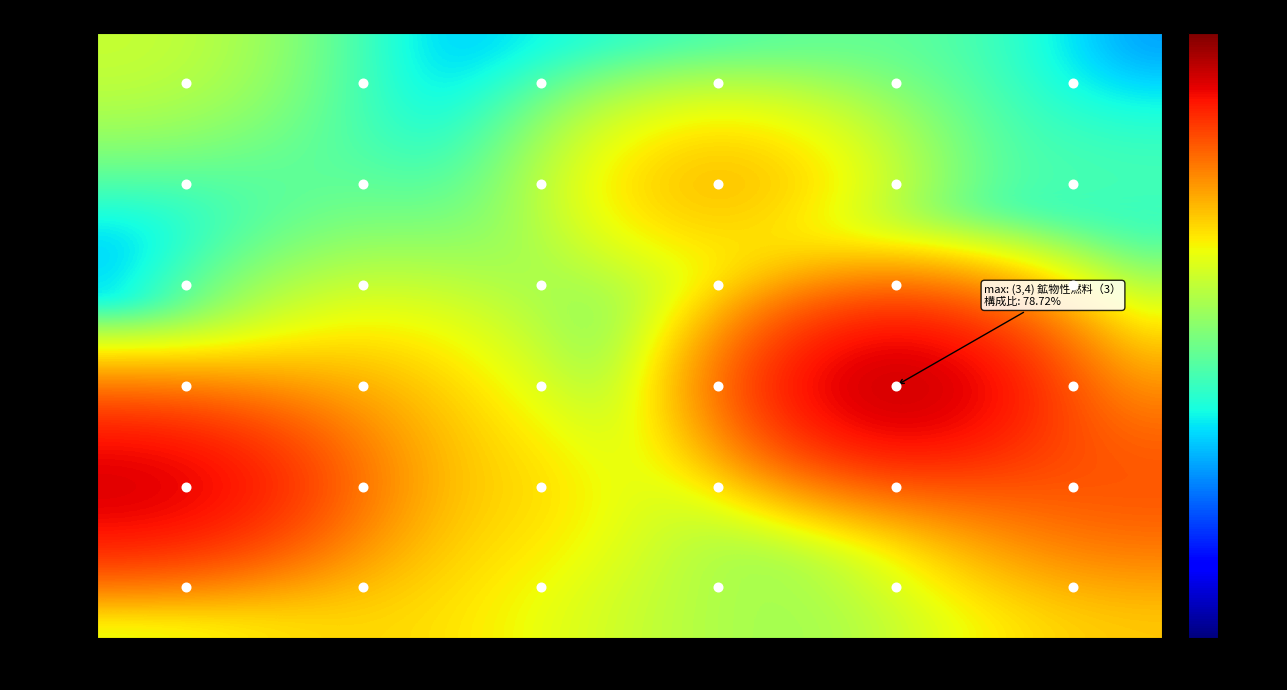

Which label corresponds to the largest value in the chart?

品目5